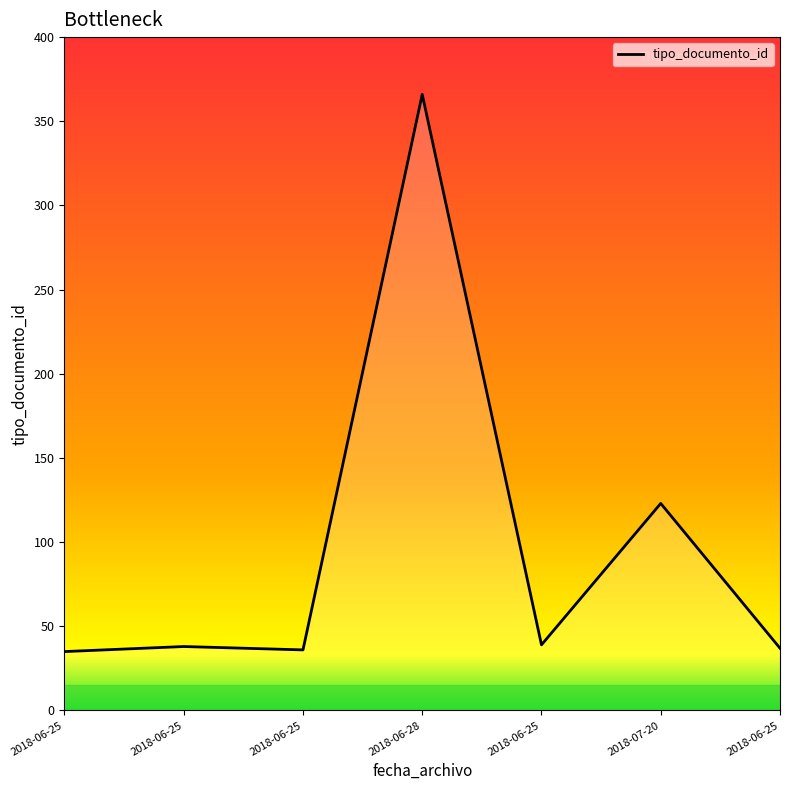

Does the chart have visible grid lines?

No